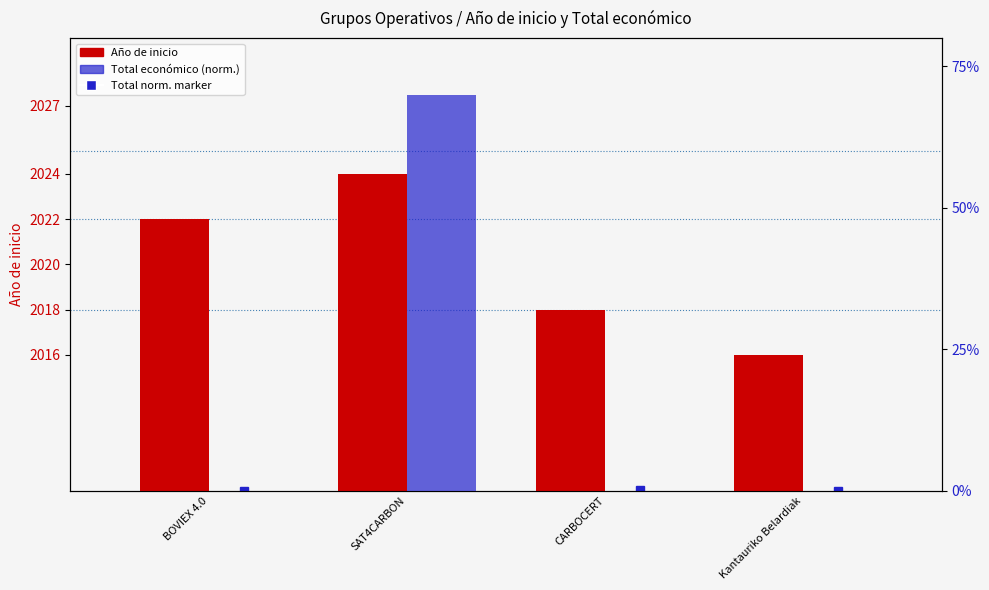

Which has a higher value, SAT4CARBON or Kantauriko Belardiak?

SAT4CARBON